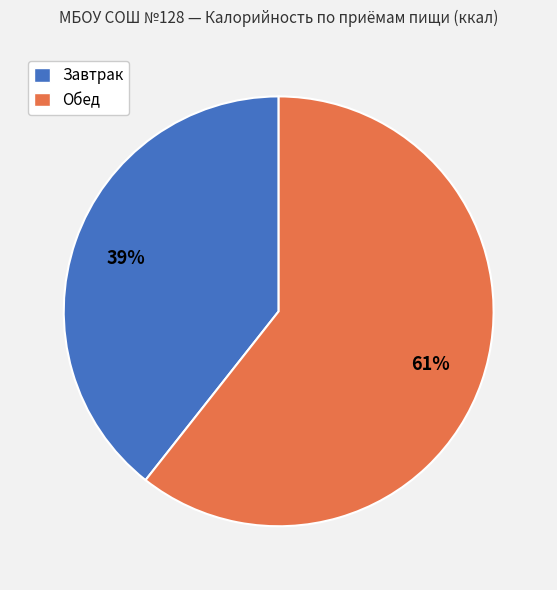

How many slices are in this pie chart?

2